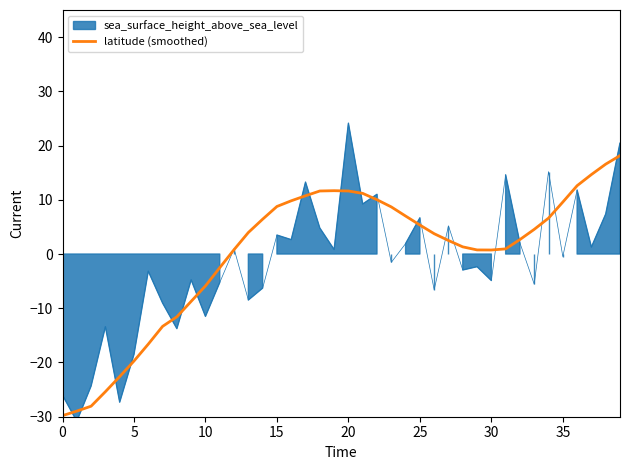

What is the label of the 2nd point from the right?

38